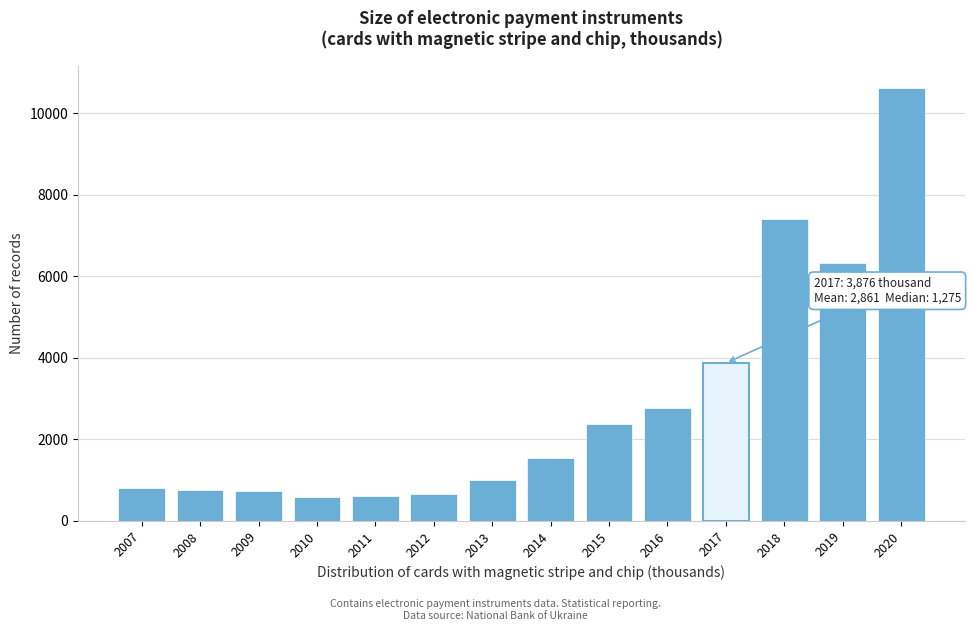

What is the difference between the second highest and minimum values?

6819.0